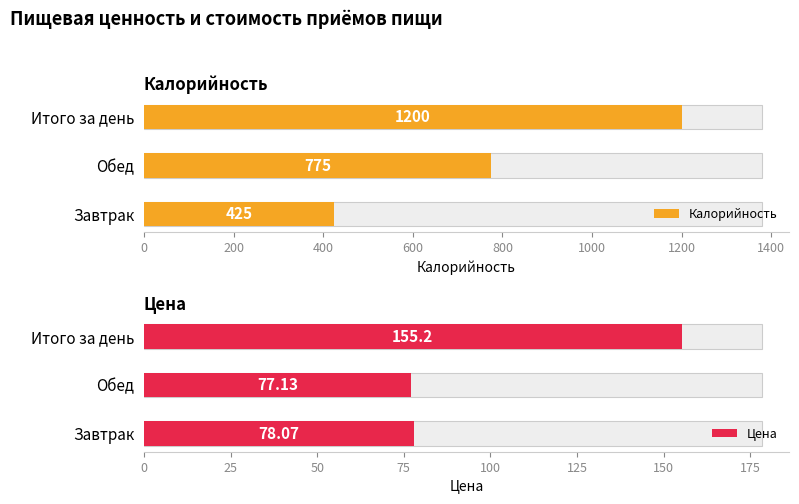

What is the value of the Цена bar at the 1st from the left?

78.1